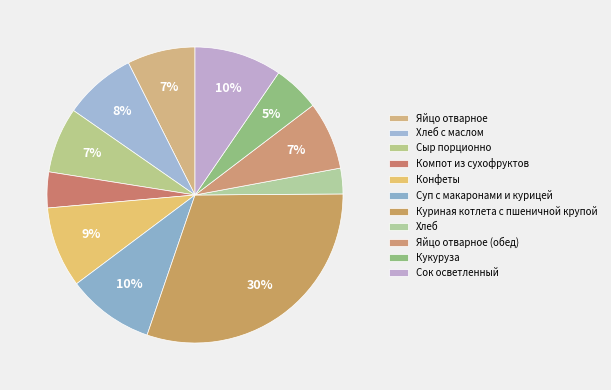

What is the total percentage of Сок осветленный and Сыр порционно?

16.7%